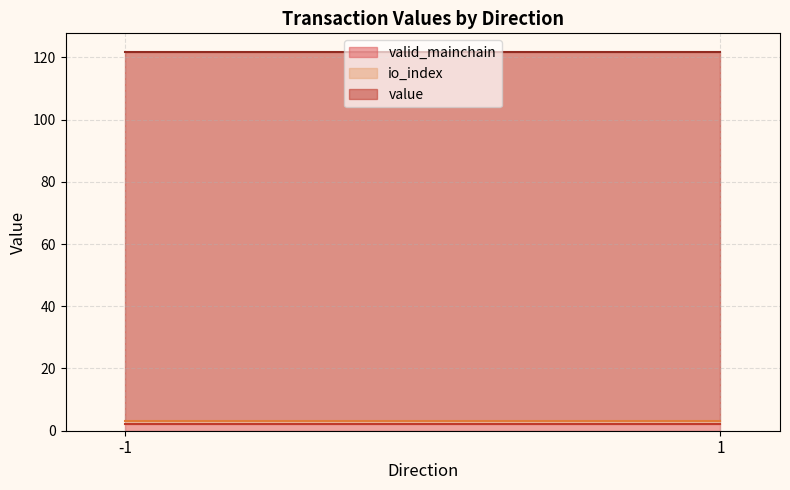

The value of valid_mainchain at 1 is 1.7. True or false?

False